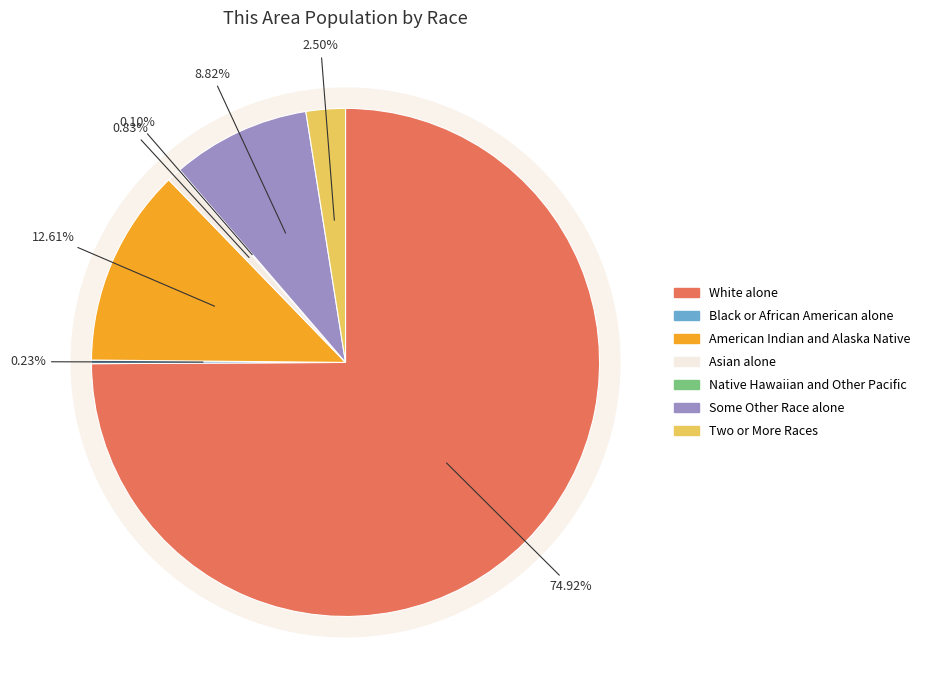

How many segments does this pie chart have?

7